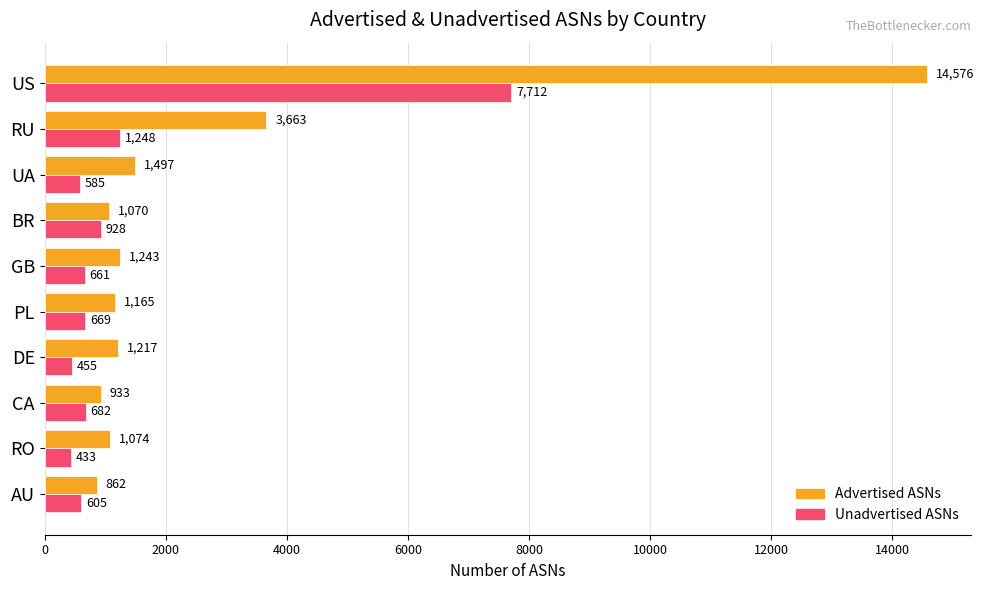

How many series are shown in this chart?

2